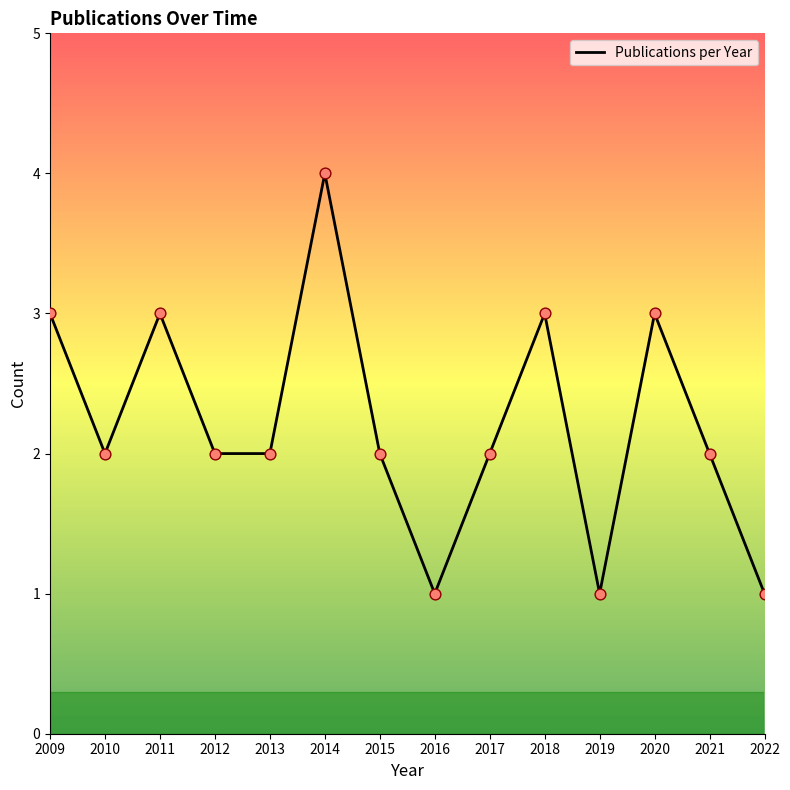

What is the ratio of the value at 2012 to the value at 2015?

1.0